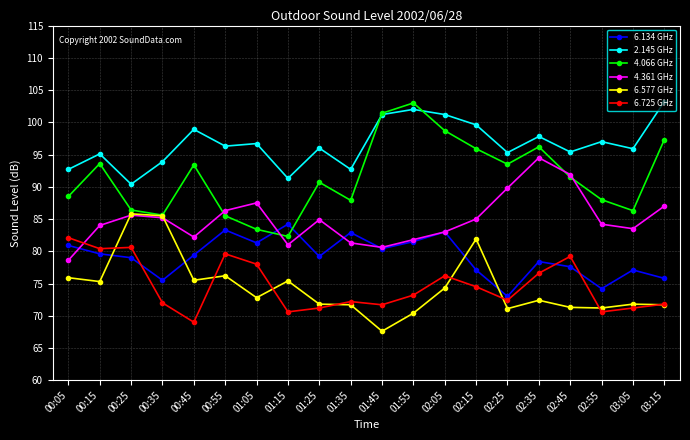

Is the value of 6.134 GHz at 02:55 greater than the value of 6.577 GHz at 02:35?

Yes